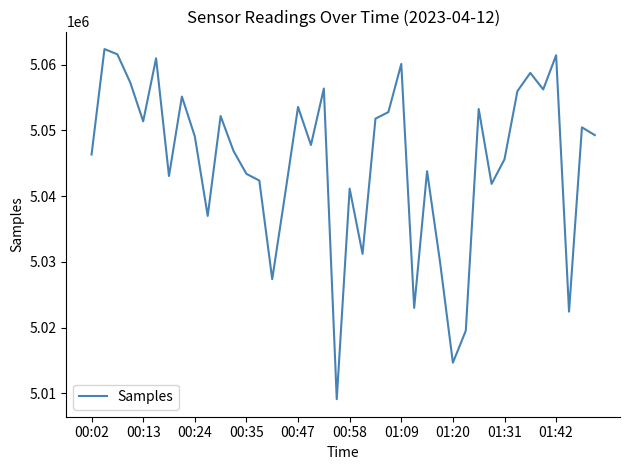

What is the smallest value displayed?

5009111